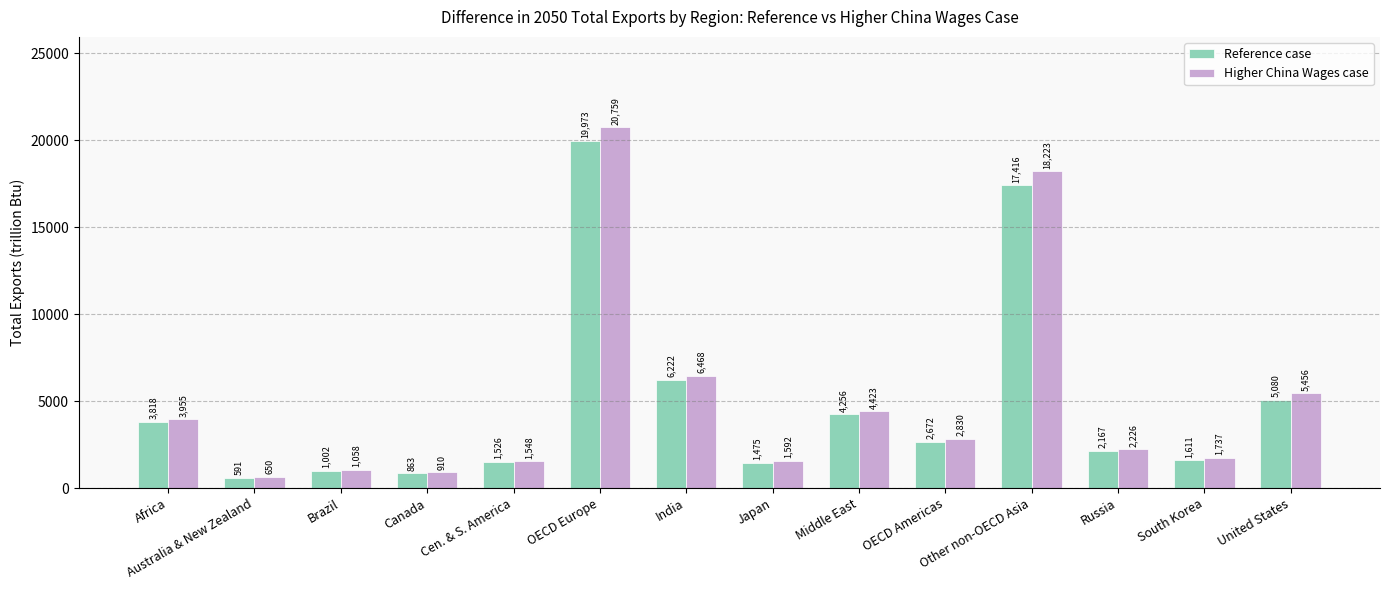

Which series has the largest range (max minus min)?

Higher China Wages case